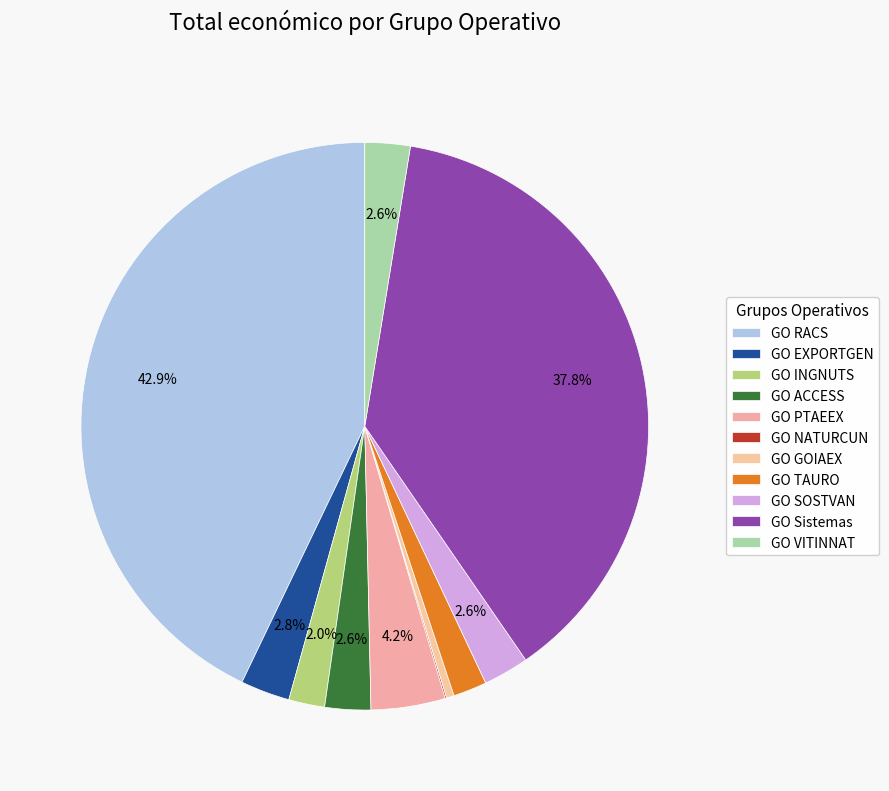

To the nearest percent, what is the combined percentage of GO GOIAEX and GO INGNUTS?

2%